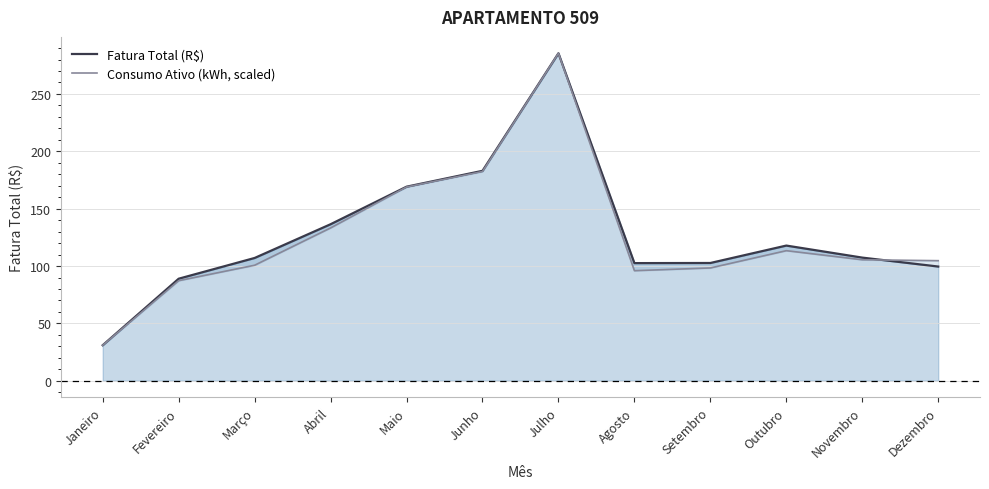

How many lines are shown in the chart?

2